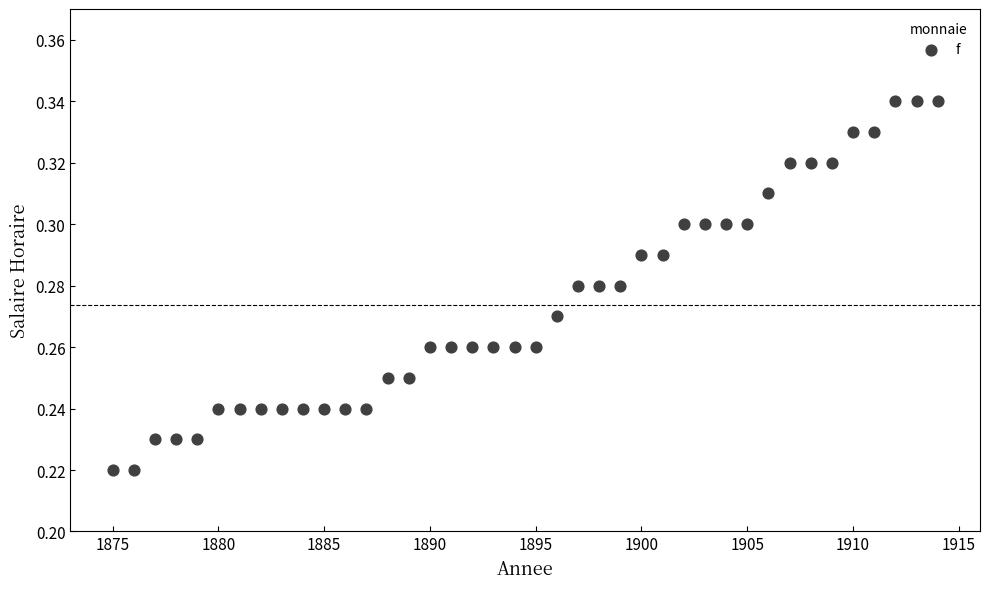

What is the range of X values (max minus min)?

39.0